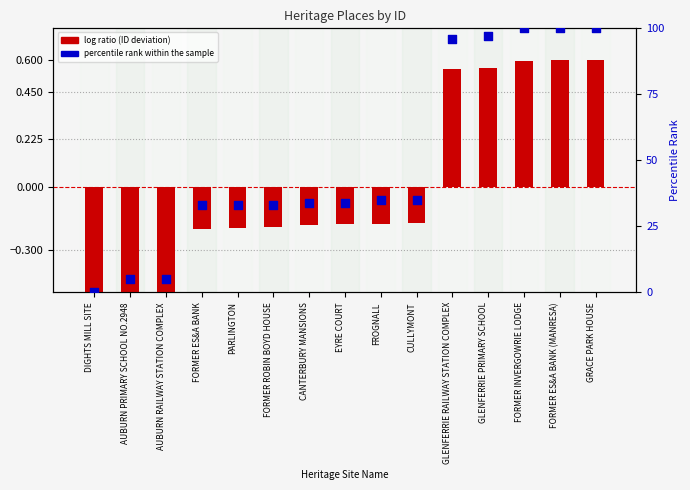

At how many categories does at least one series exceed 64?

5